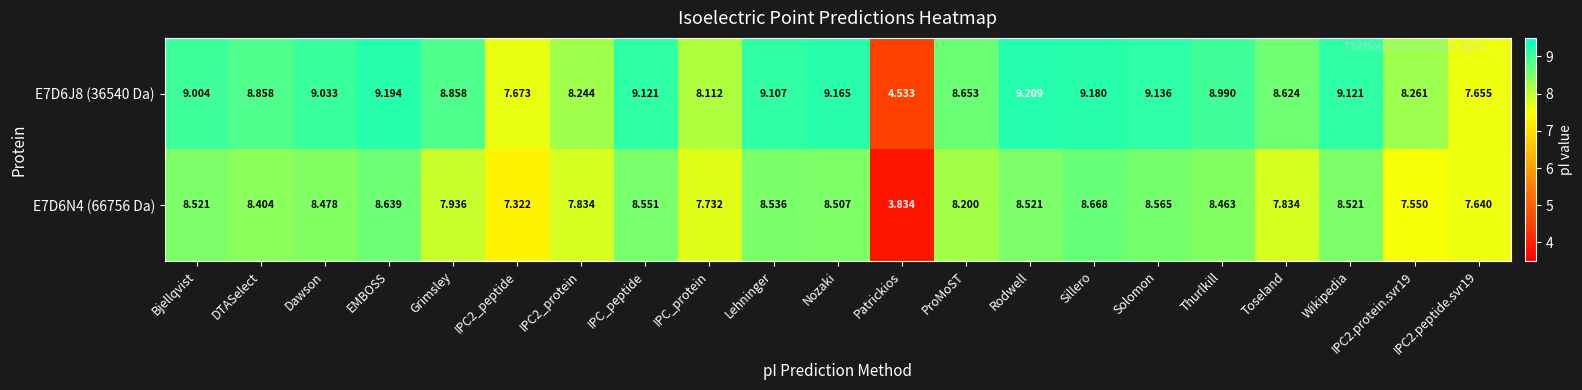

At which category is the sum across all series the highest?

Sillero